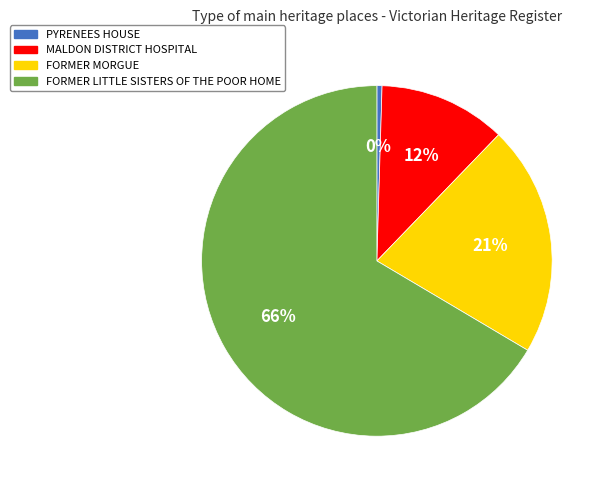

To the nearest percent, what is the average slice percentage?

25%